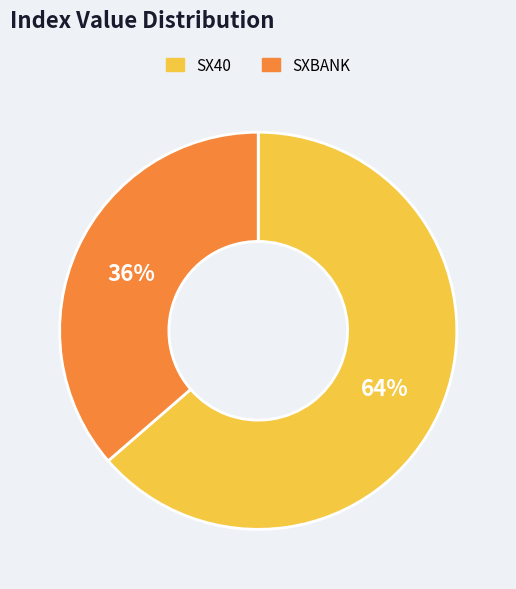

To the nearest percent, what is the combined percentage of SX40 and SXBANK?

100%